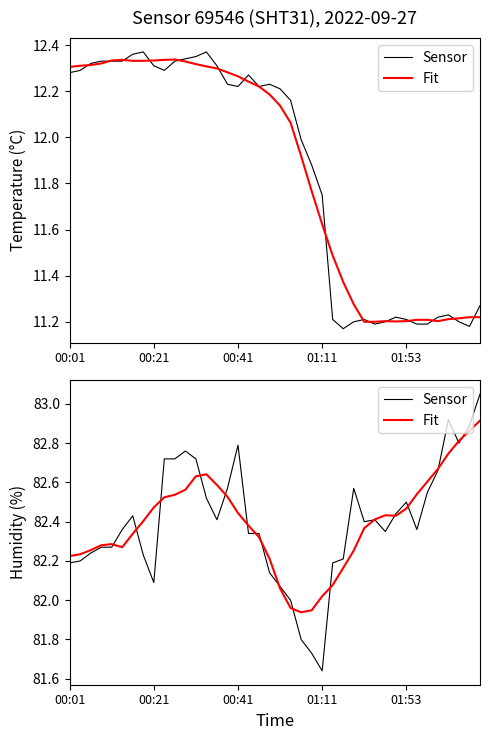

What is the sum of the Sensor values at 12 and 27?

165.3